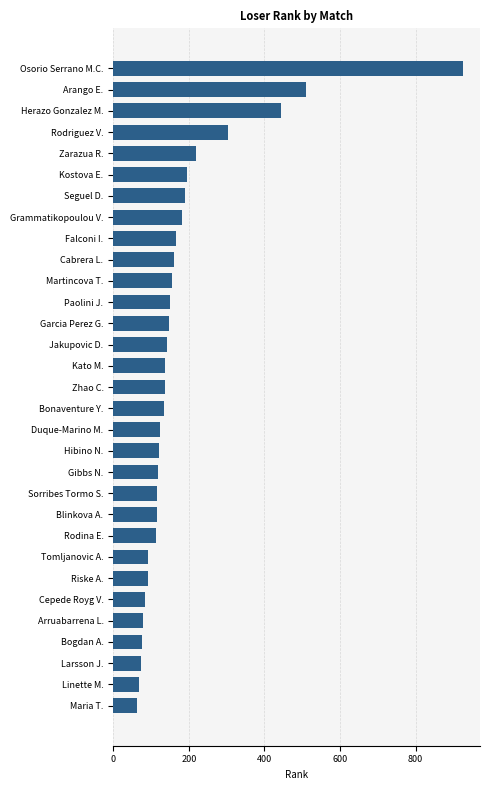

What position from the top is Bogdan A.?

28